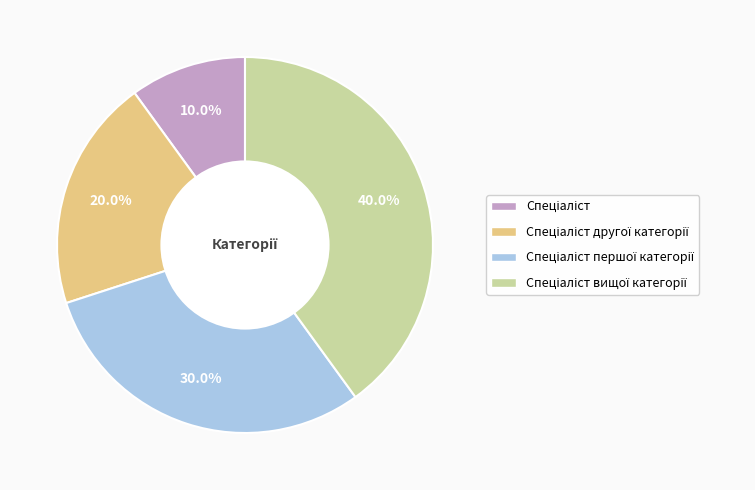

How many segments does this pie chart have?

4